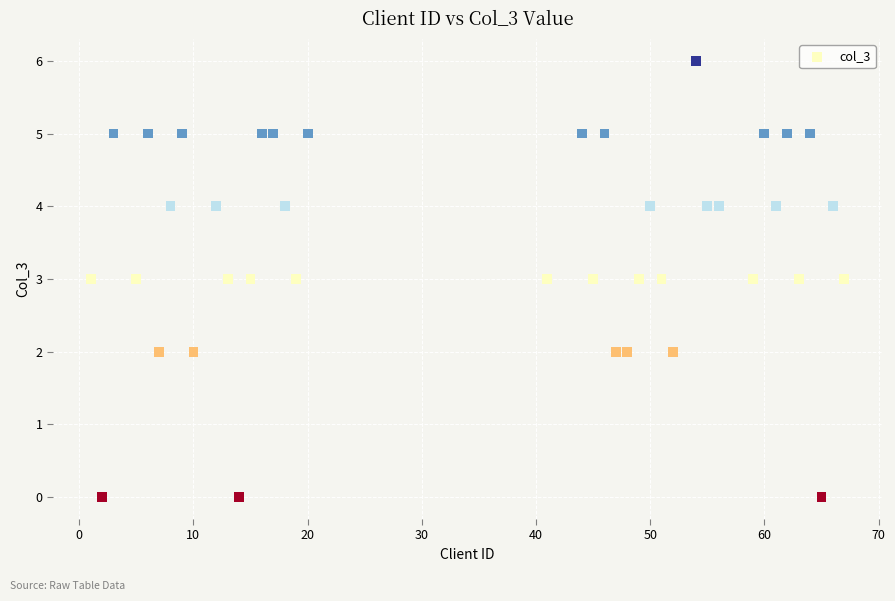

What is the range of X values (max minus min)?

66